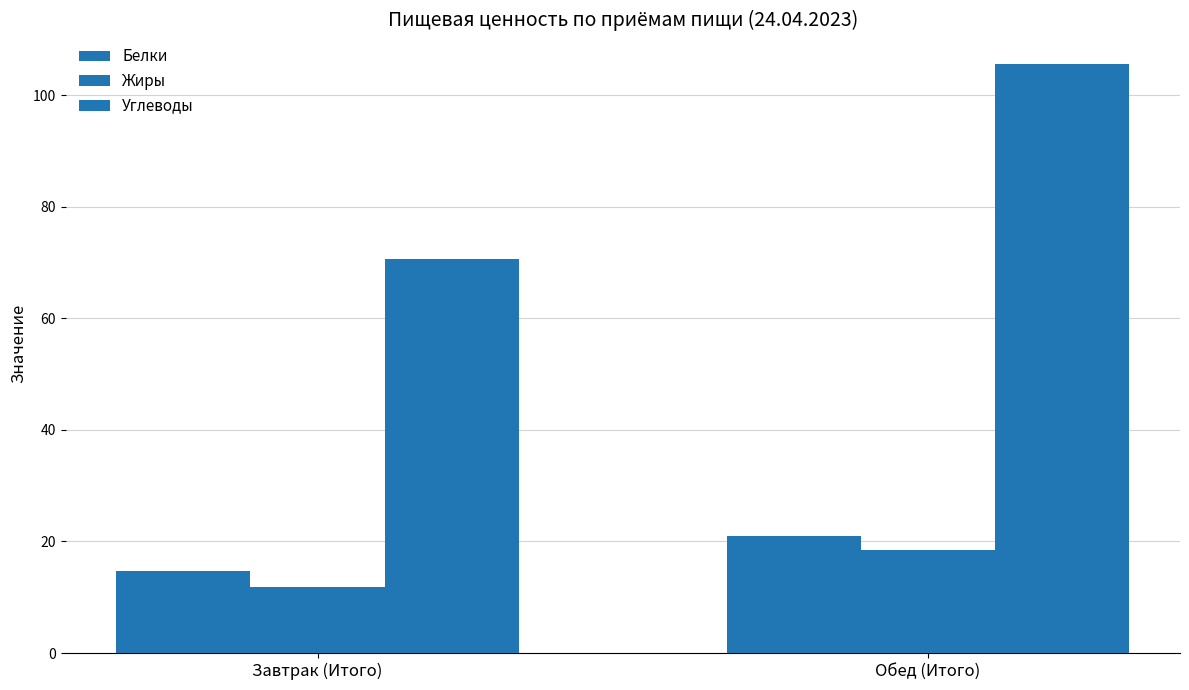

How many series are shown in this chart?

3